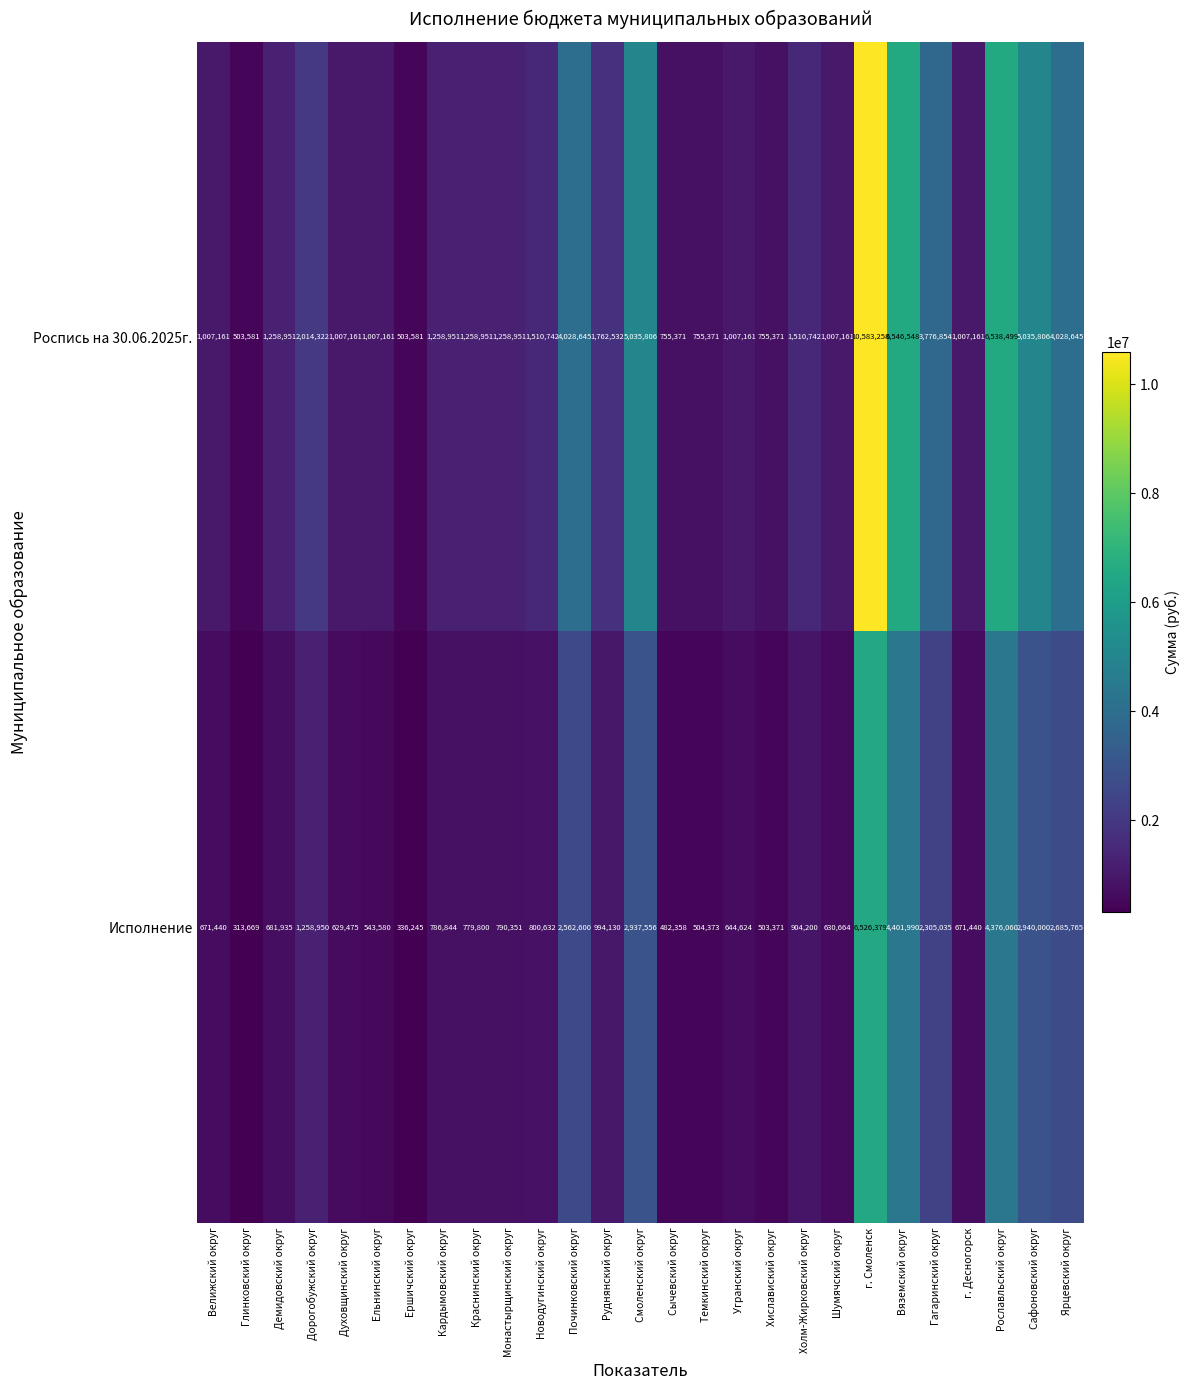

What is the sum of the Исполнение values at Рославльский округ and Руднянский округ?

5370190